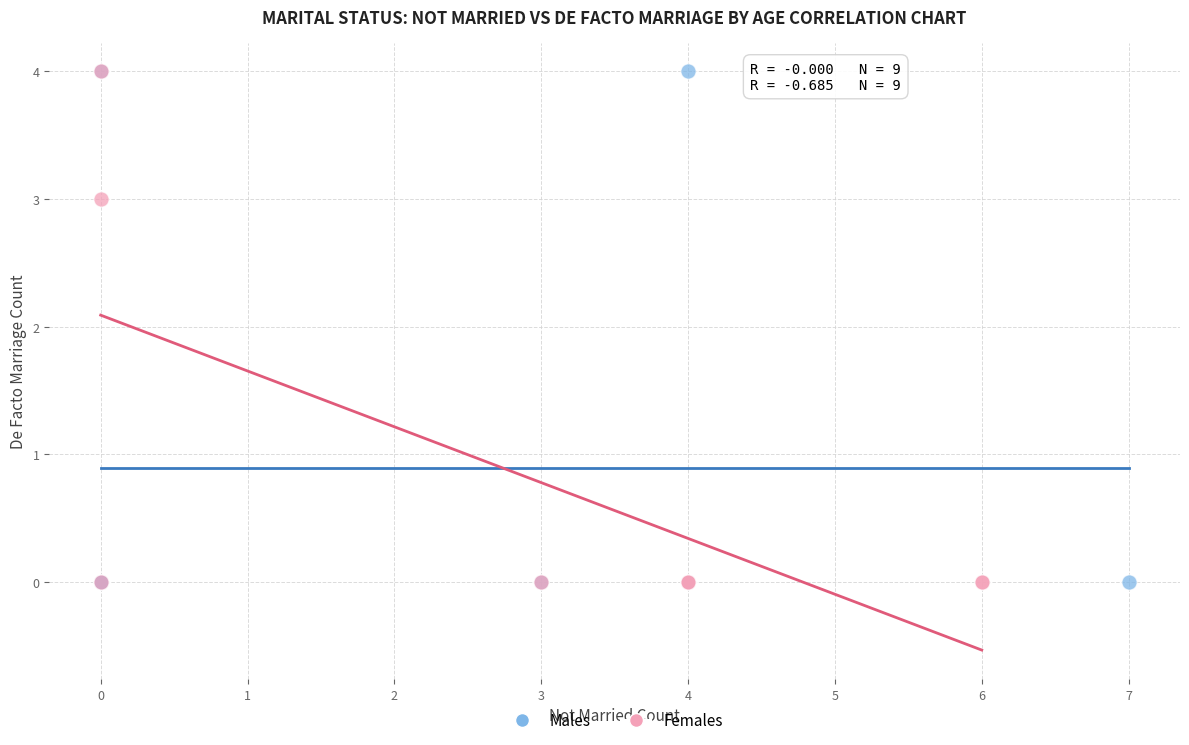

What are all the series names shown in the legend?

Males, Females